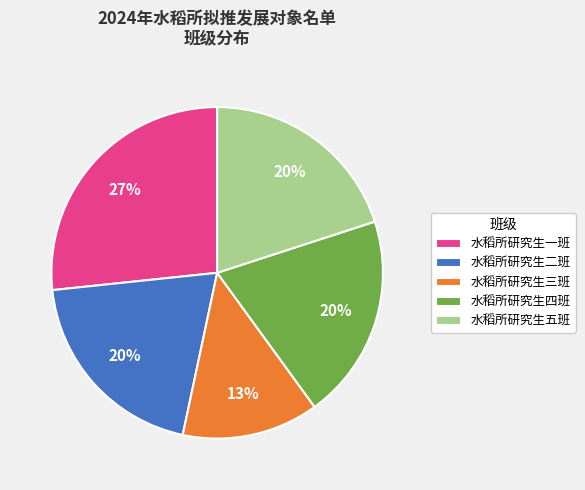

The 水稻所研究生四班 slice represents 28% of the pie. True or false?

False